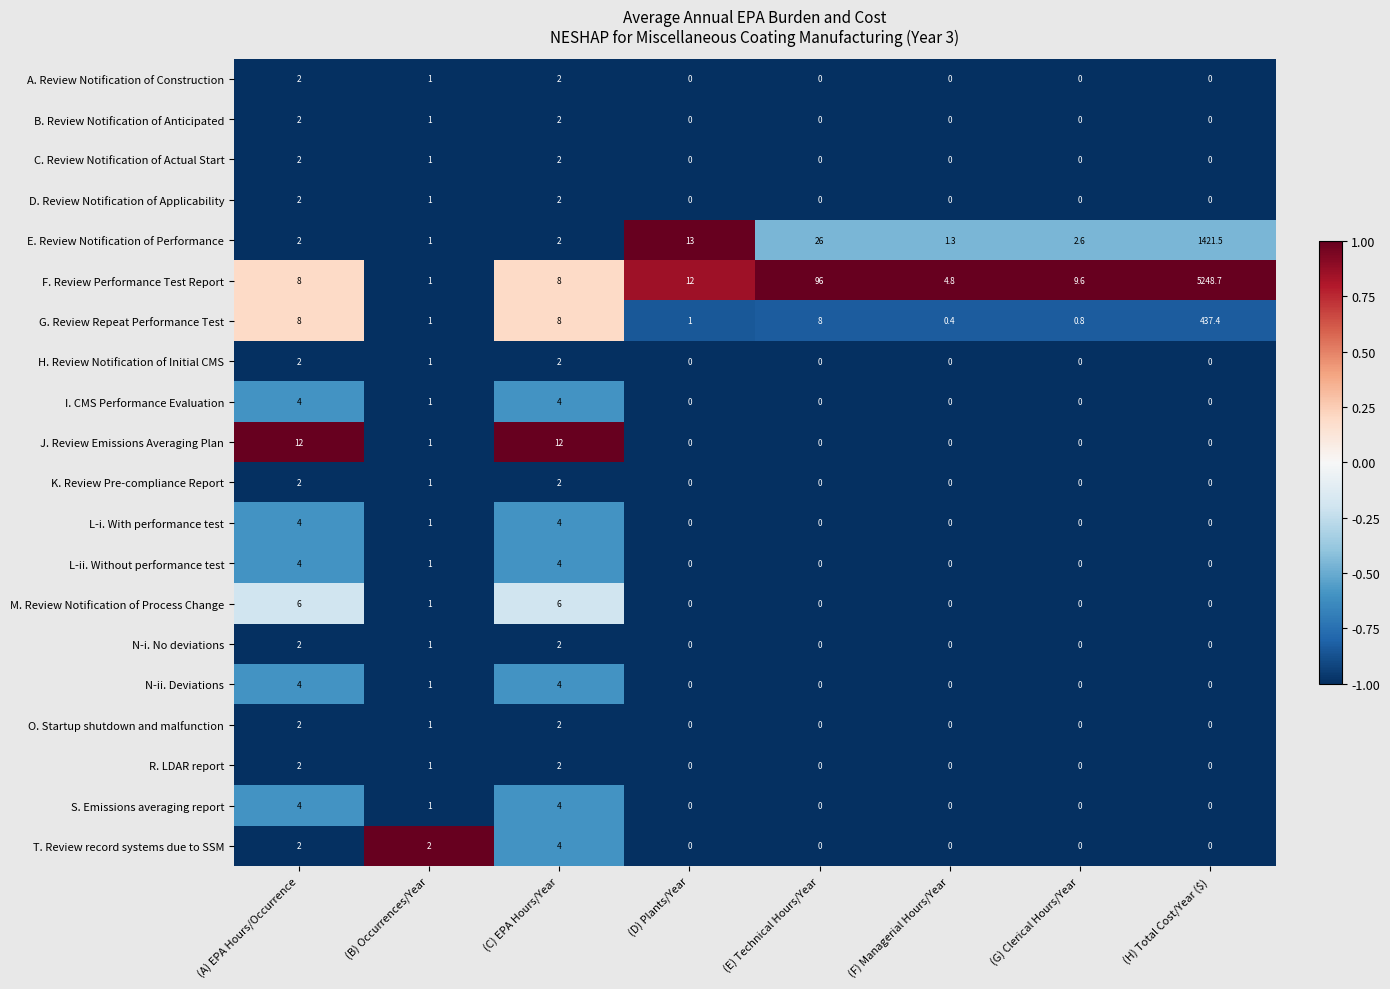

What is the sum of the K. Review Pre-compliance Report values at (G) Clerical Hours/Year and (B) Occurrences/Year?

1.0